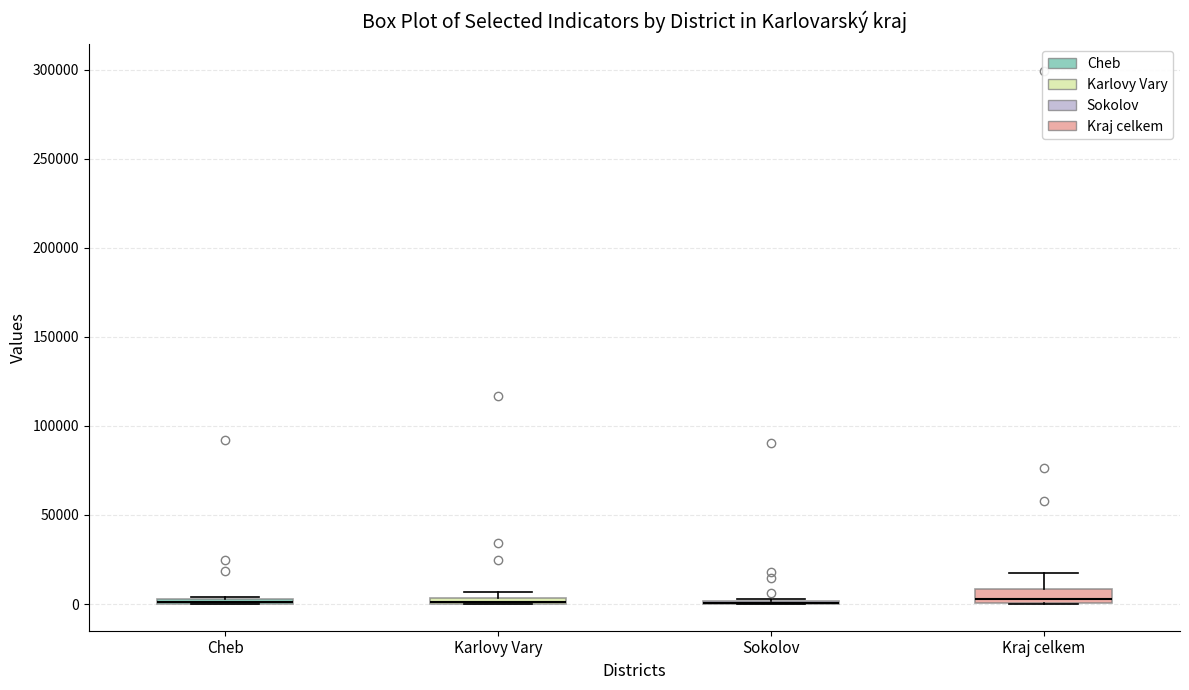

Where is the lower edge of the box for Karlovy Vary on the y-axis? The values are not printed on the chart, so give them approximately, as read against the axis.

0